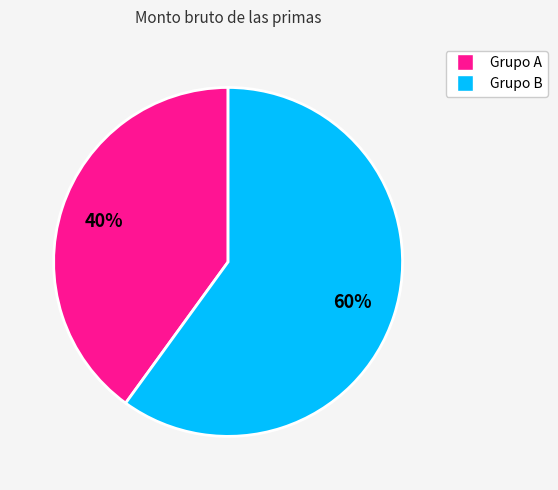

Does any single category account for the majority?

Yes